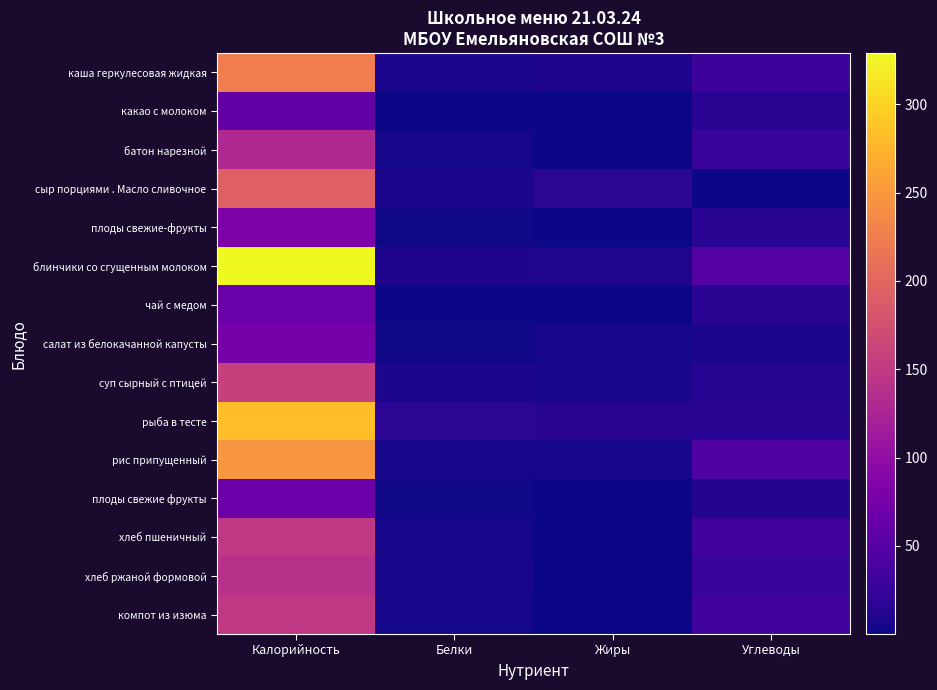

Count the number of data series in this chart.

15